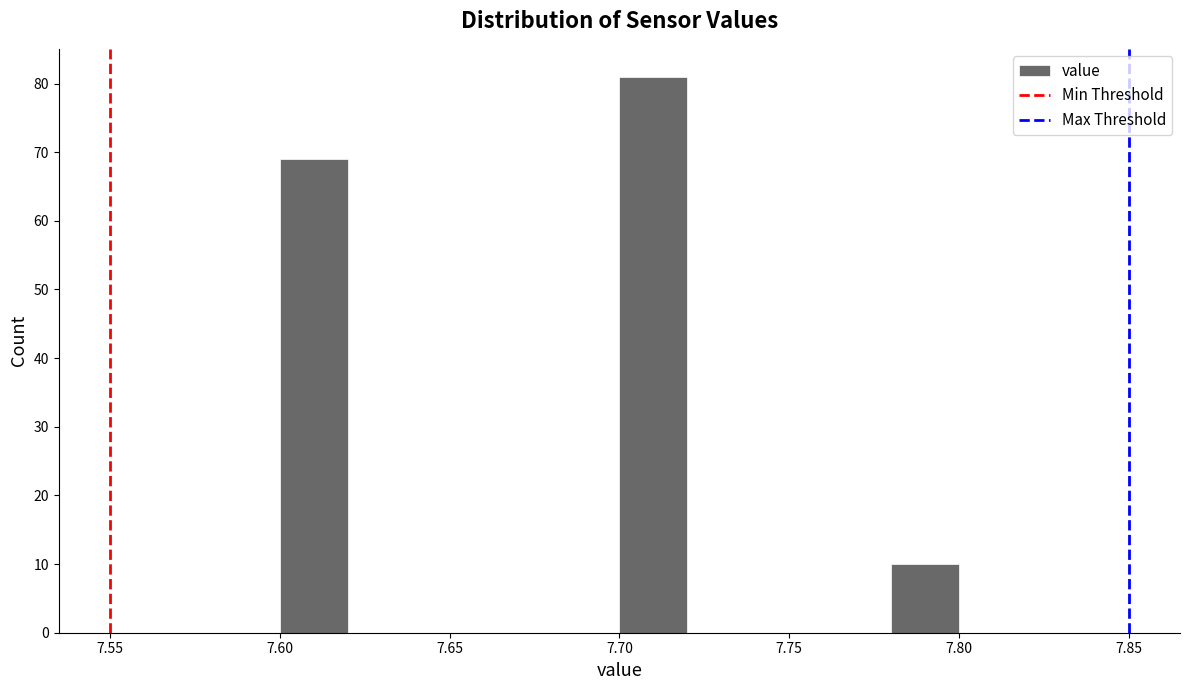

Over which range of the x-axis is the bar tallest?

7.70 to 7.72